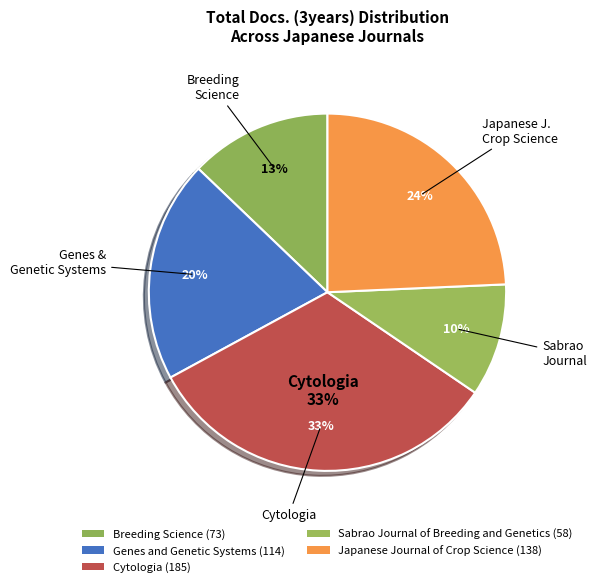

What is the change in value from Genes and Genetic Systems to Japanese Journal of Crop Science?

+24